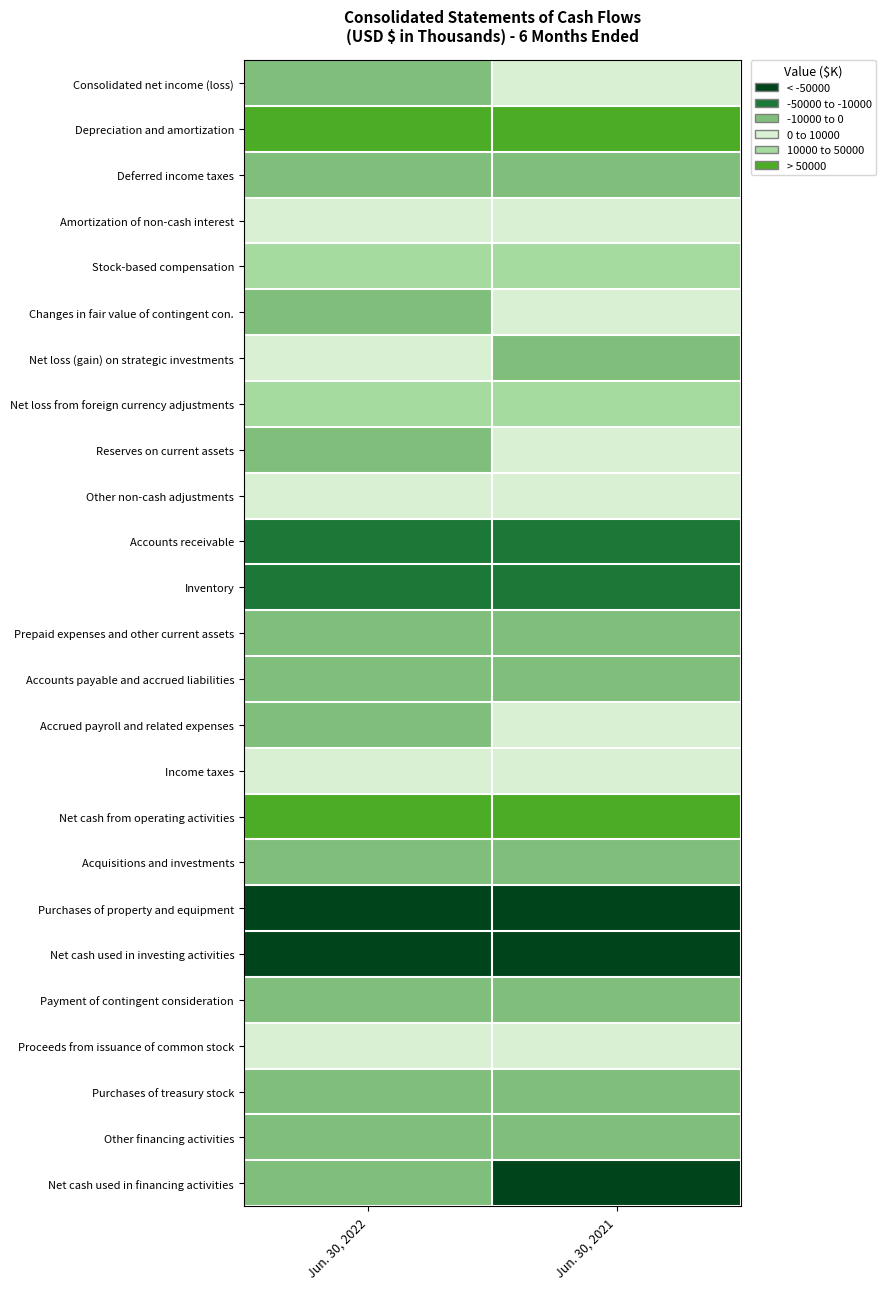

At which category is the sum across all series the highest?

Jun. 30, 2022